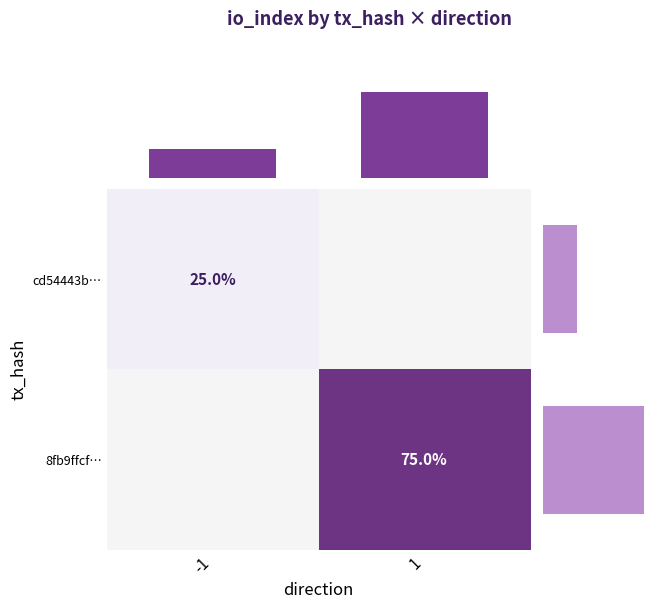

Is it true that cd54443b… equals 25 at -1?

True